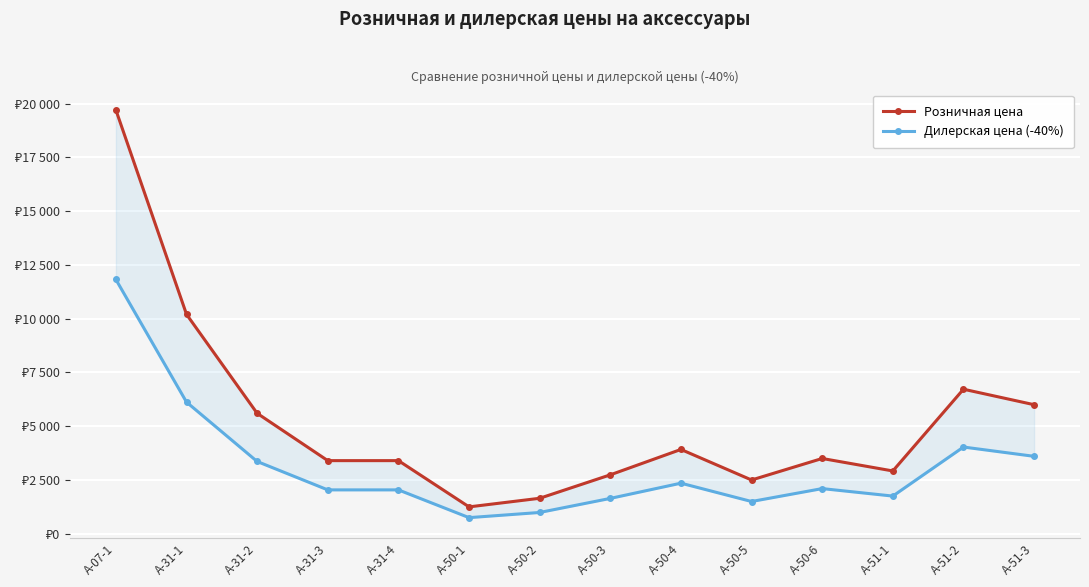

What position from the left is A-51-2?

13